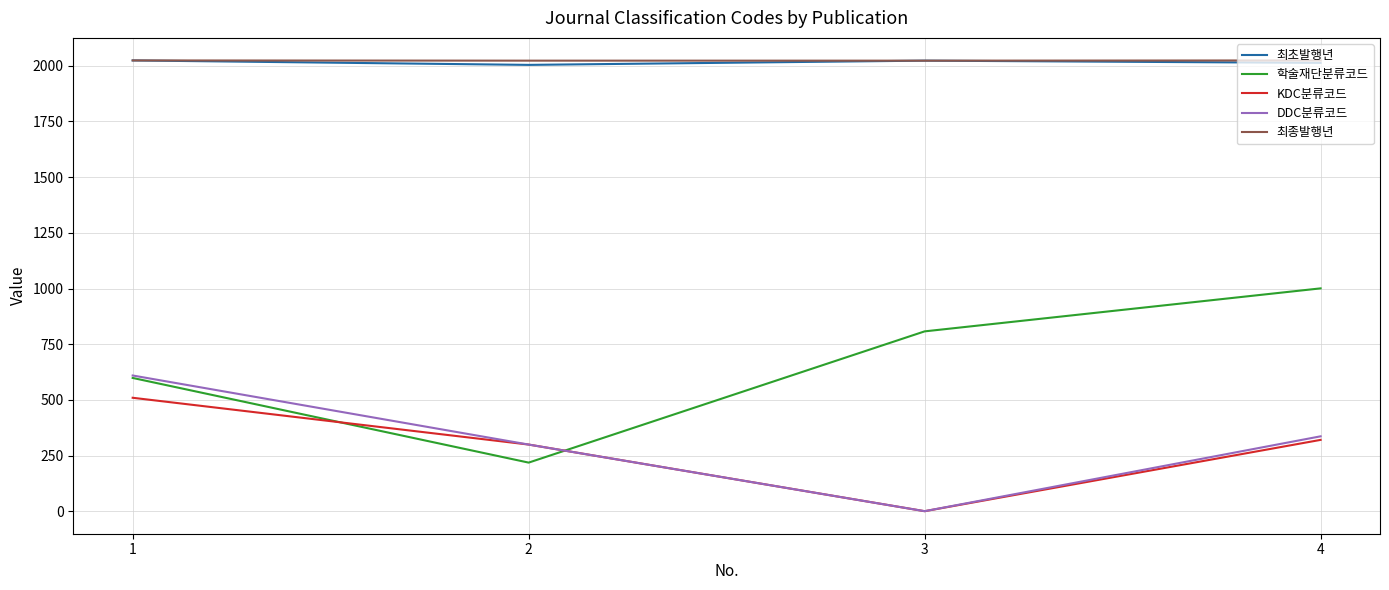

At which category does 최초발행년 reach its first local valley?

2